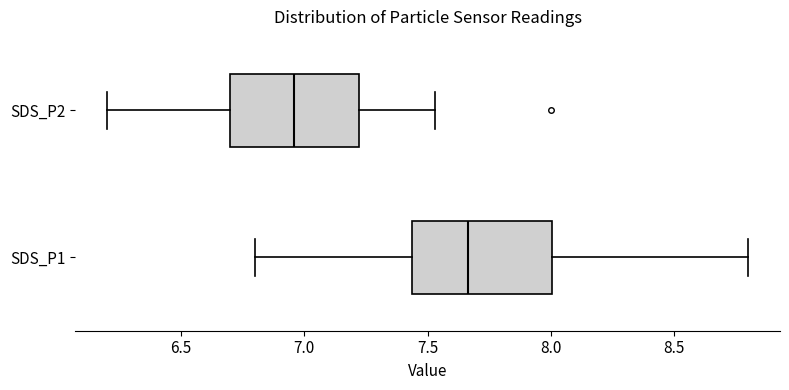

Reading bottom to top, read every box against the x-axis: the position of its median line, the range the box covers, and the ends of its whiskers. The values are not printed on the chart, so give them approximately, as read against the axis.

SDS_P1: median 7.65, box 7.45 to 8.00, whiskers 6.80 to 8.80
SDS_P2: median 6.95, box 6.70 to 7.20, whiskers 6.20 to 7.55